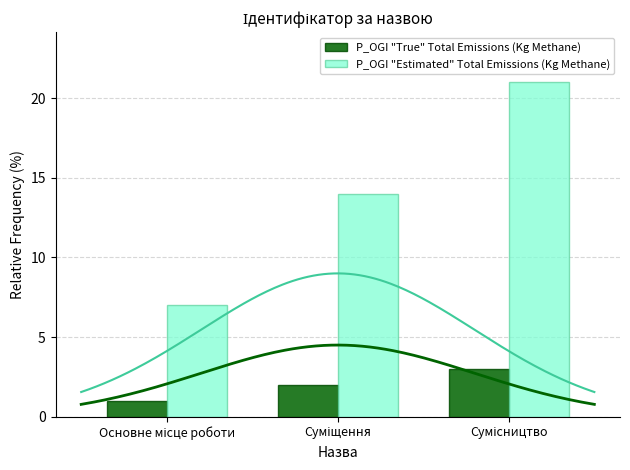

Which has a higher value, Суміщення or Основне місце роботи?

Суміщення